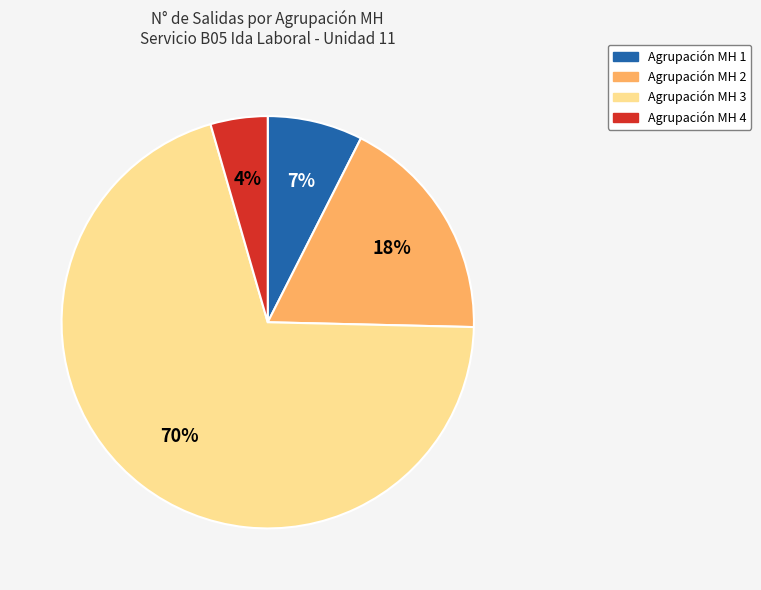

Is there a majority slice in this chart?

Yes